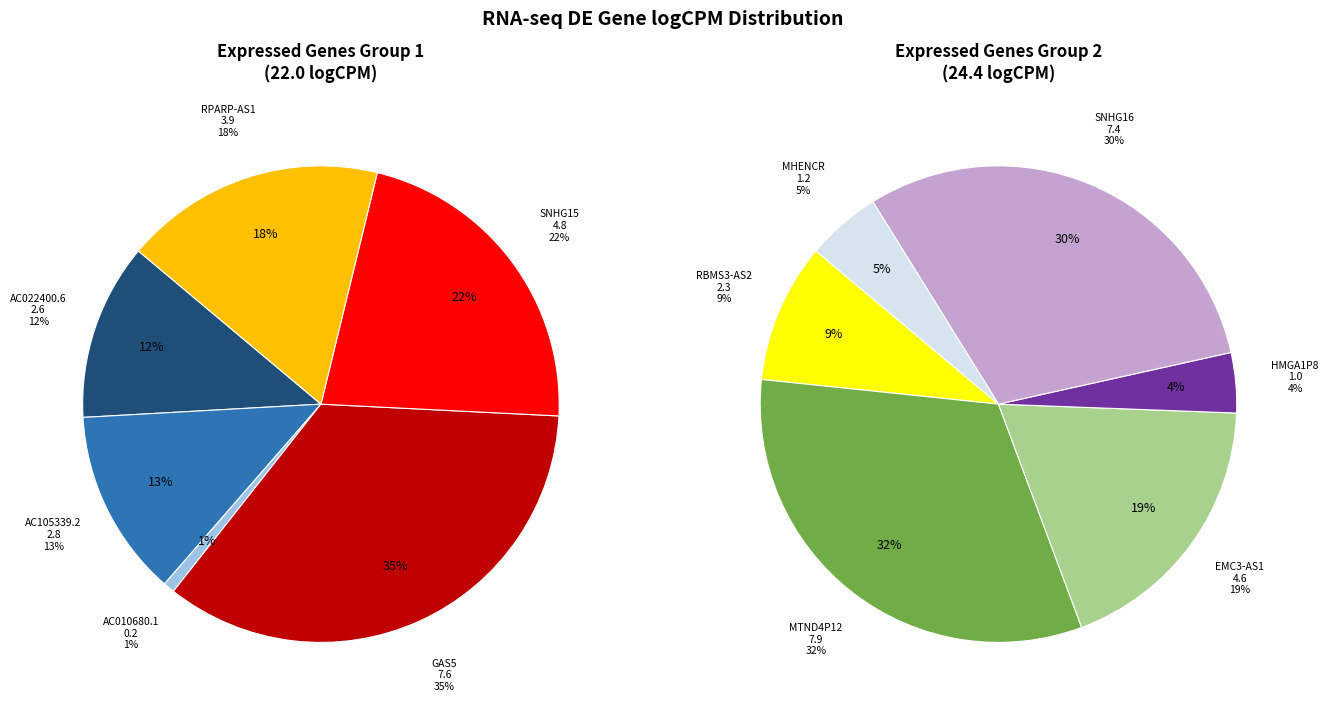

What is the change in value from AC105339.2 to SNHG16?

+4.6